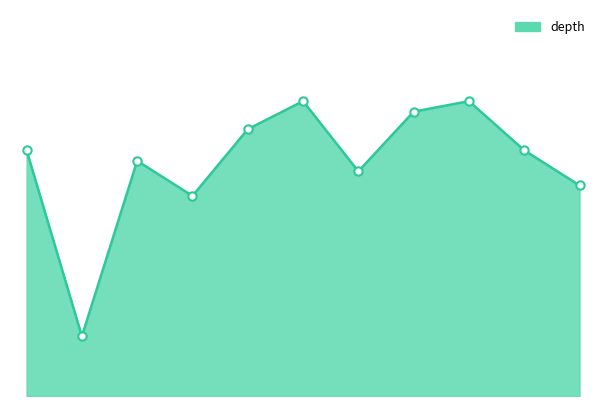

Is this an area chart (filled region under the line)?

Yes